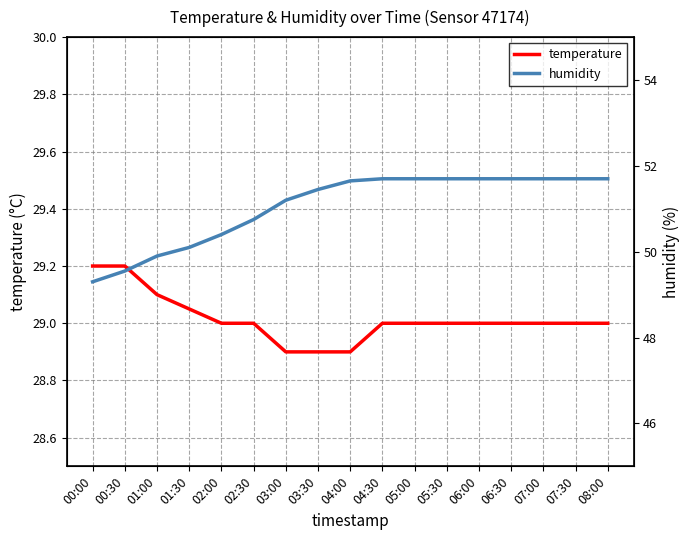

Rank the series by their average value, from lowest to highest.

temperature, humidity